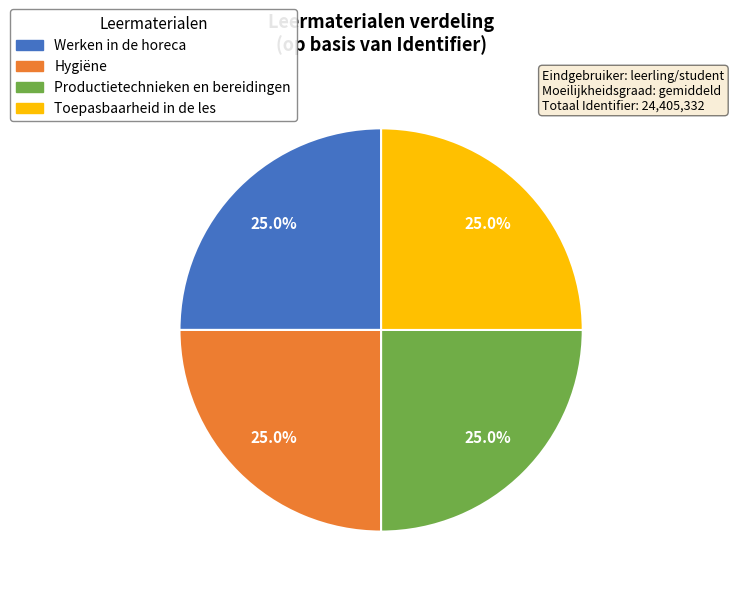

Is there a majority slice in this chart?

No